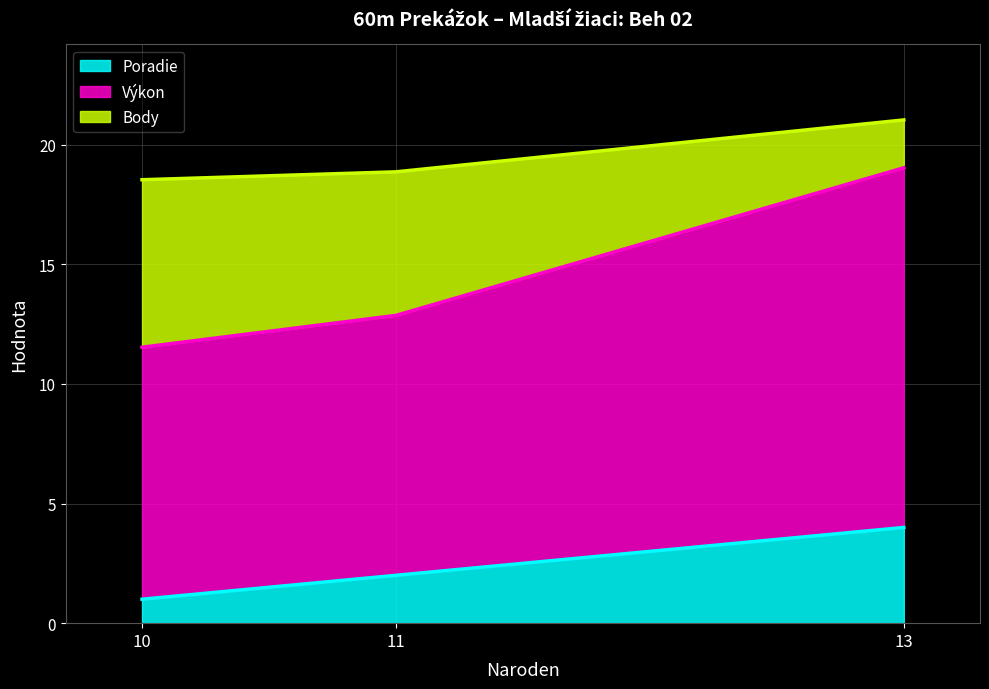

How many data points does each series have?

3